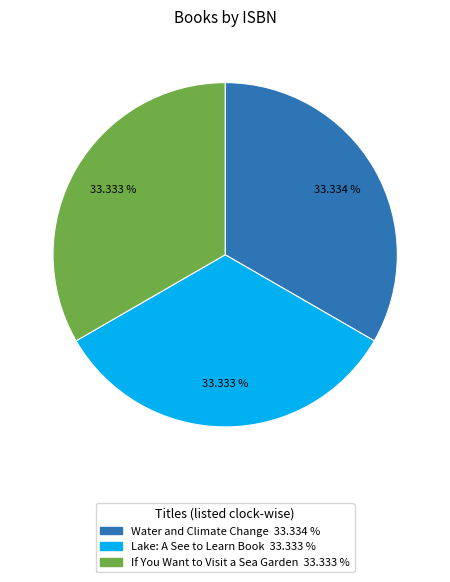

Is Water and Climate Change the majority of the pie?

No